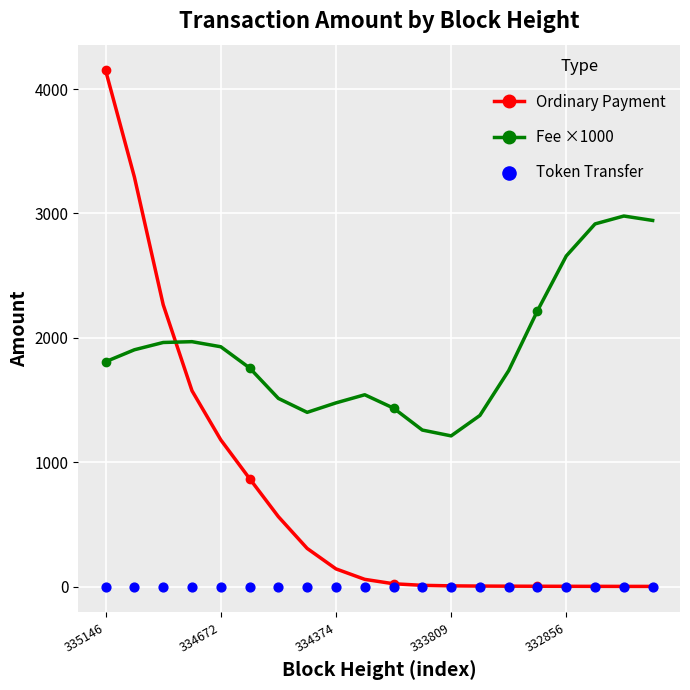

Which series has the largest total across all categories?

Fee ×1000